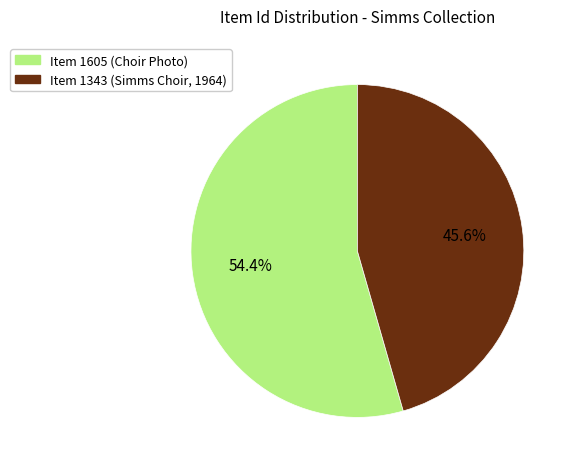

What percentage is the Item 1343 (Simms Choir, 1964) slice, to the nearest percent?

46%